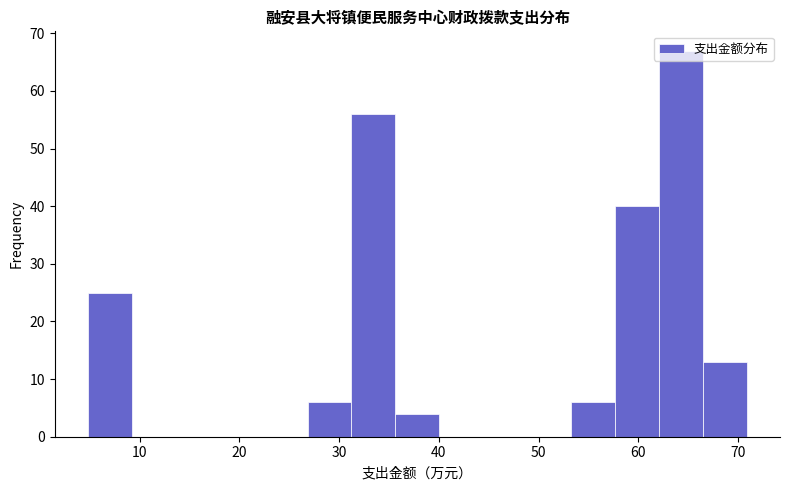

What is the height of the bar covering 66 to 71 on the x-axis? Neither the bar edges nor the heights are printed on the chart, so give them approximately, as read against the axes.

13